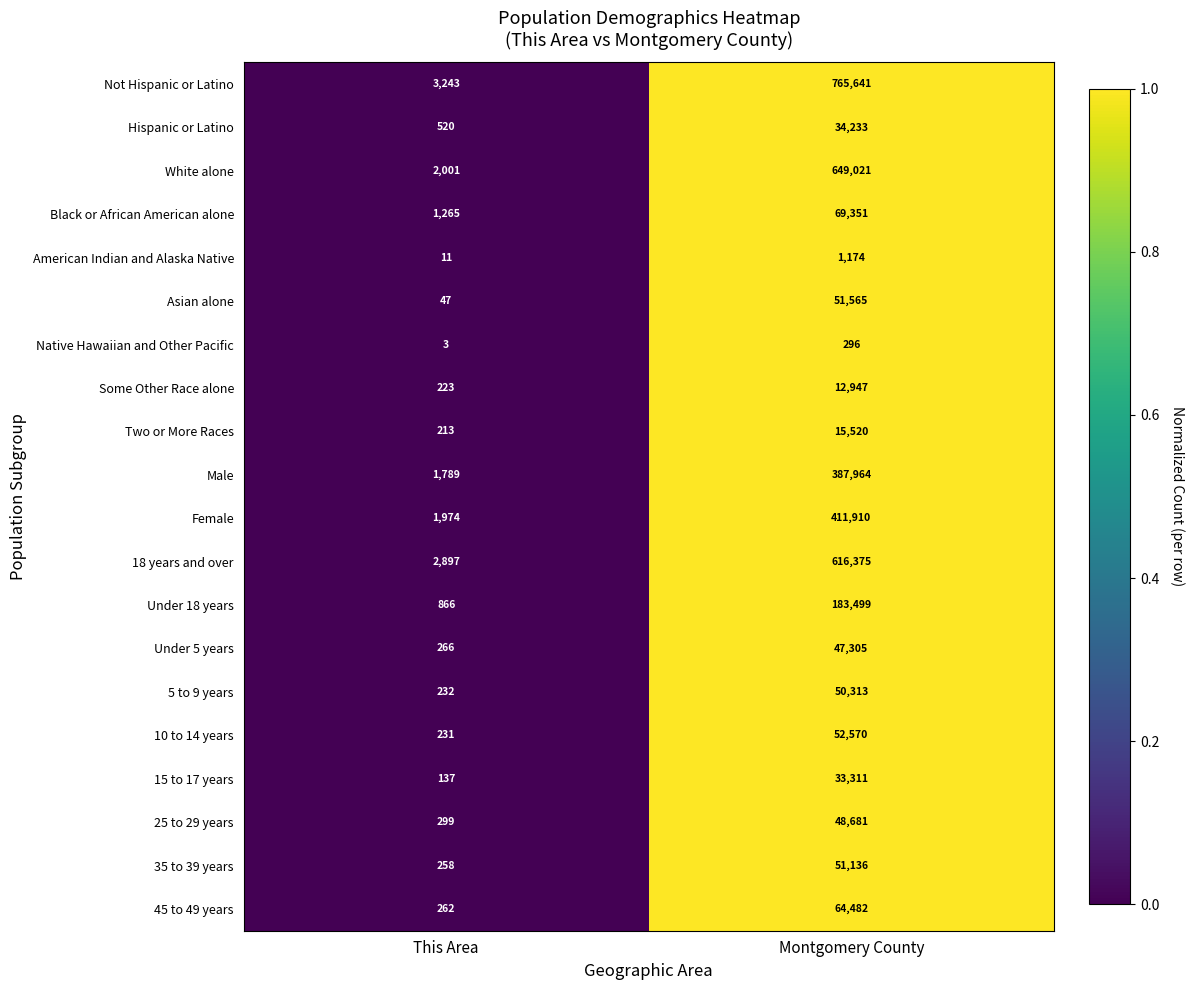

The 5 to 9 years series shows 335 at This Area. True or false?

False